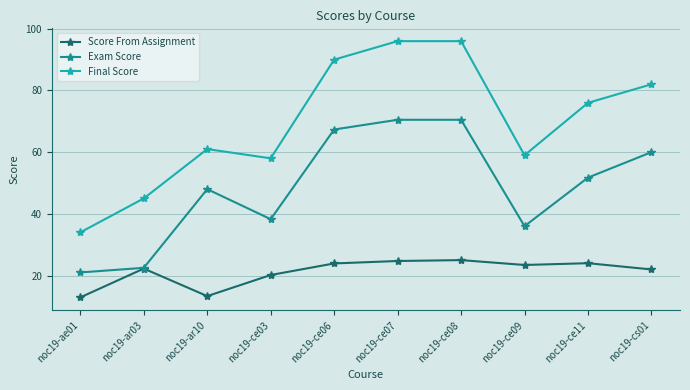

The value of Final Score at noc19-ae01 is 34.0. True or false?

True